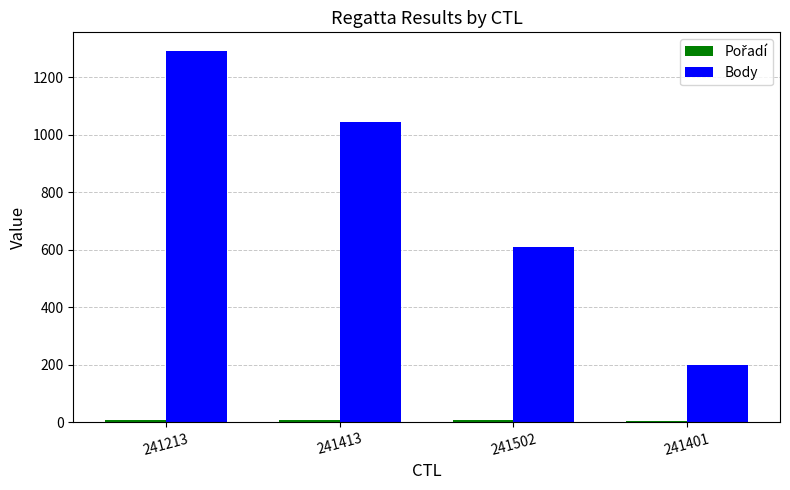

At which label does Body reach its peak?

241213